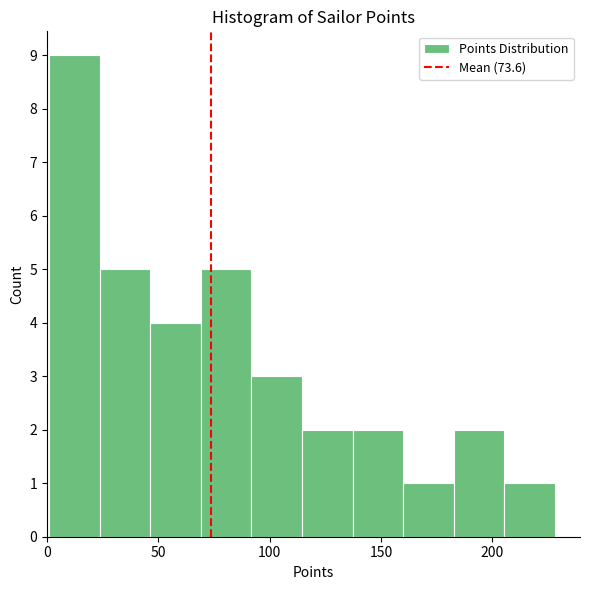

Which range on the x-axis has the tallest bar?

0 to 25